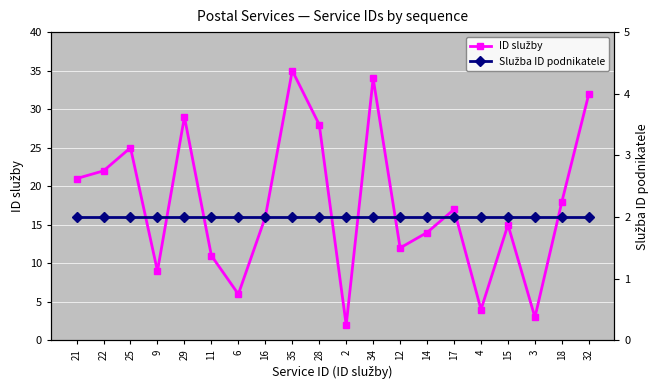

What is the difference between the second highest and second lowest values in the ID služby series?

31